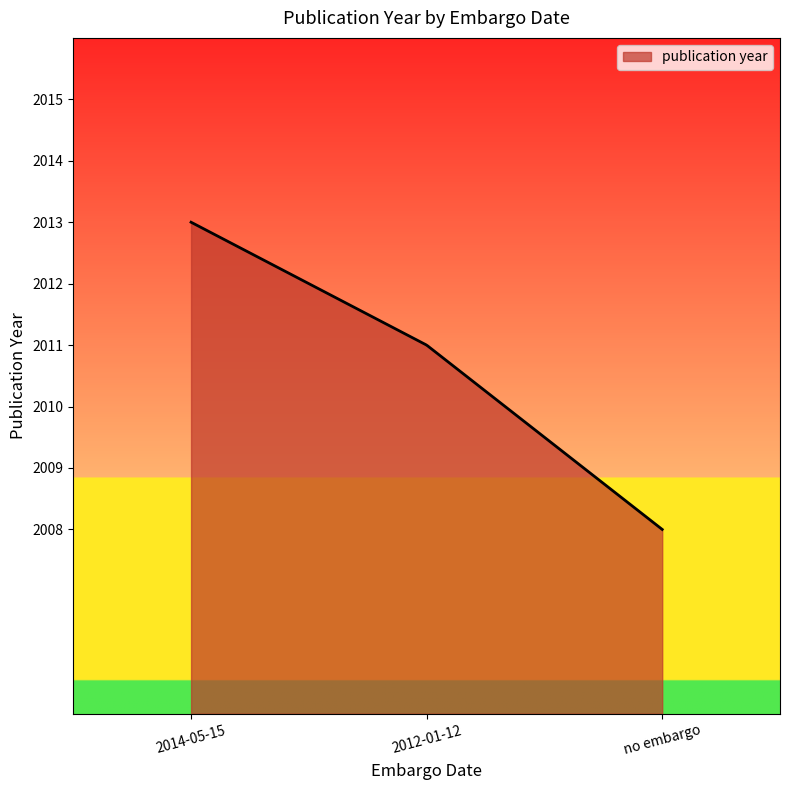

How many series are shown in this chart?

1